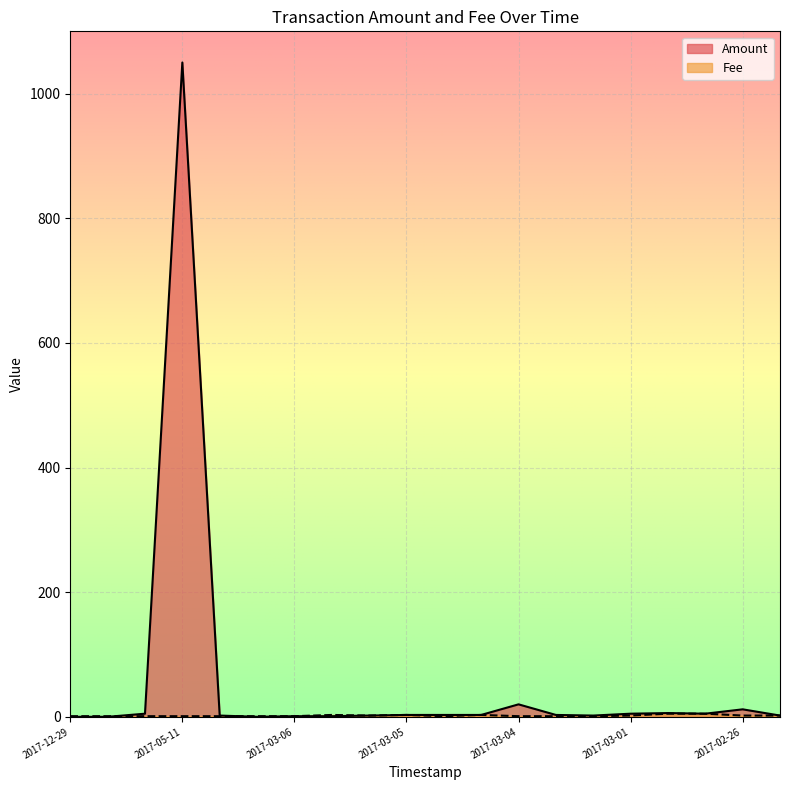

Rank the series by their maximum value, from highest to lowest.

Amount, Fee